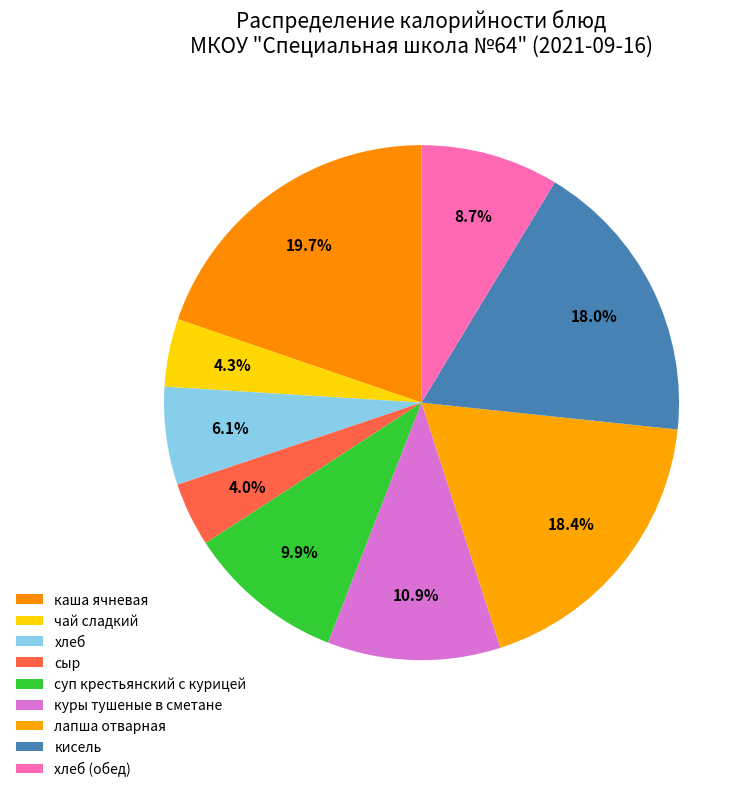

How many segments does this pie chart have?

9